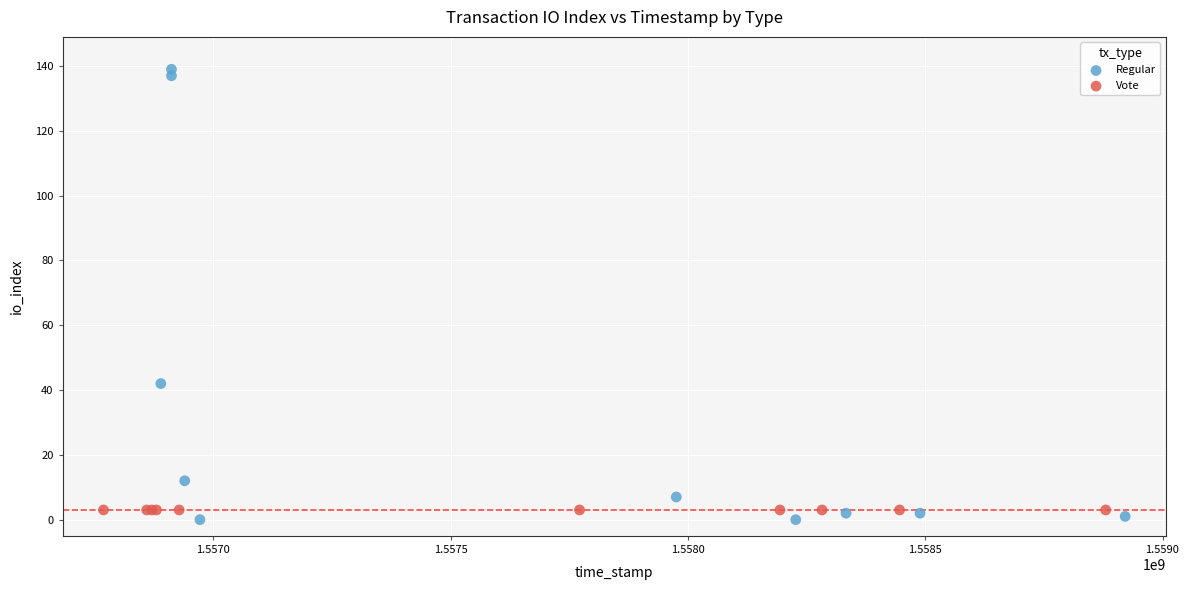

Which series contains the highest Y value?

Regular